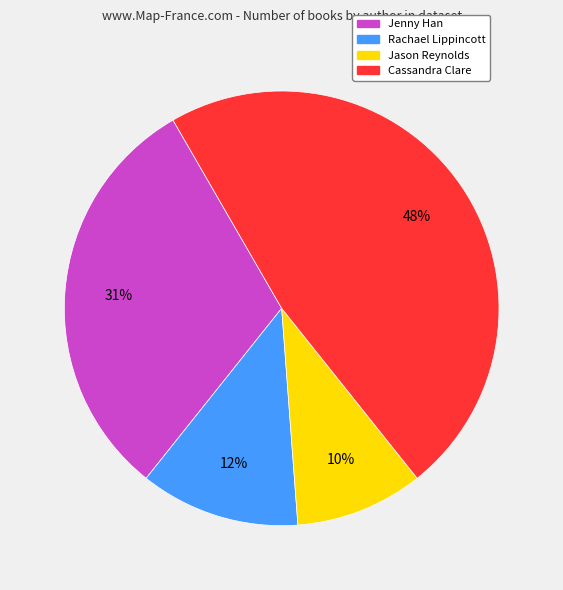

To the nearest percent, what is the difference between the largest and smallest slice percentages?

38%